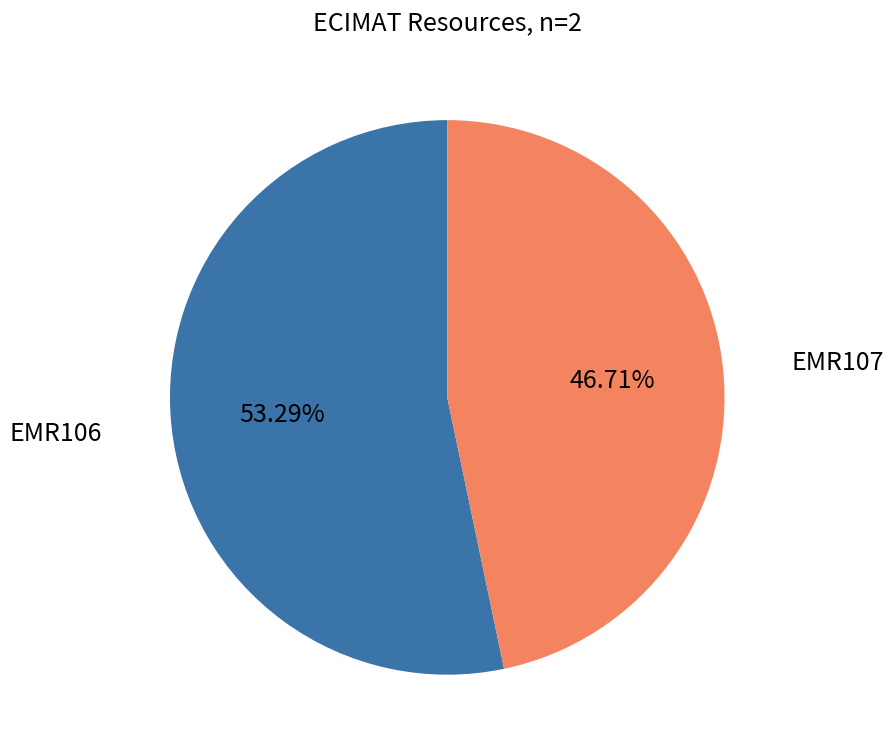

To the nearest percent, what is the difference between the EMR106 and EMR107 slice percentages?

7%